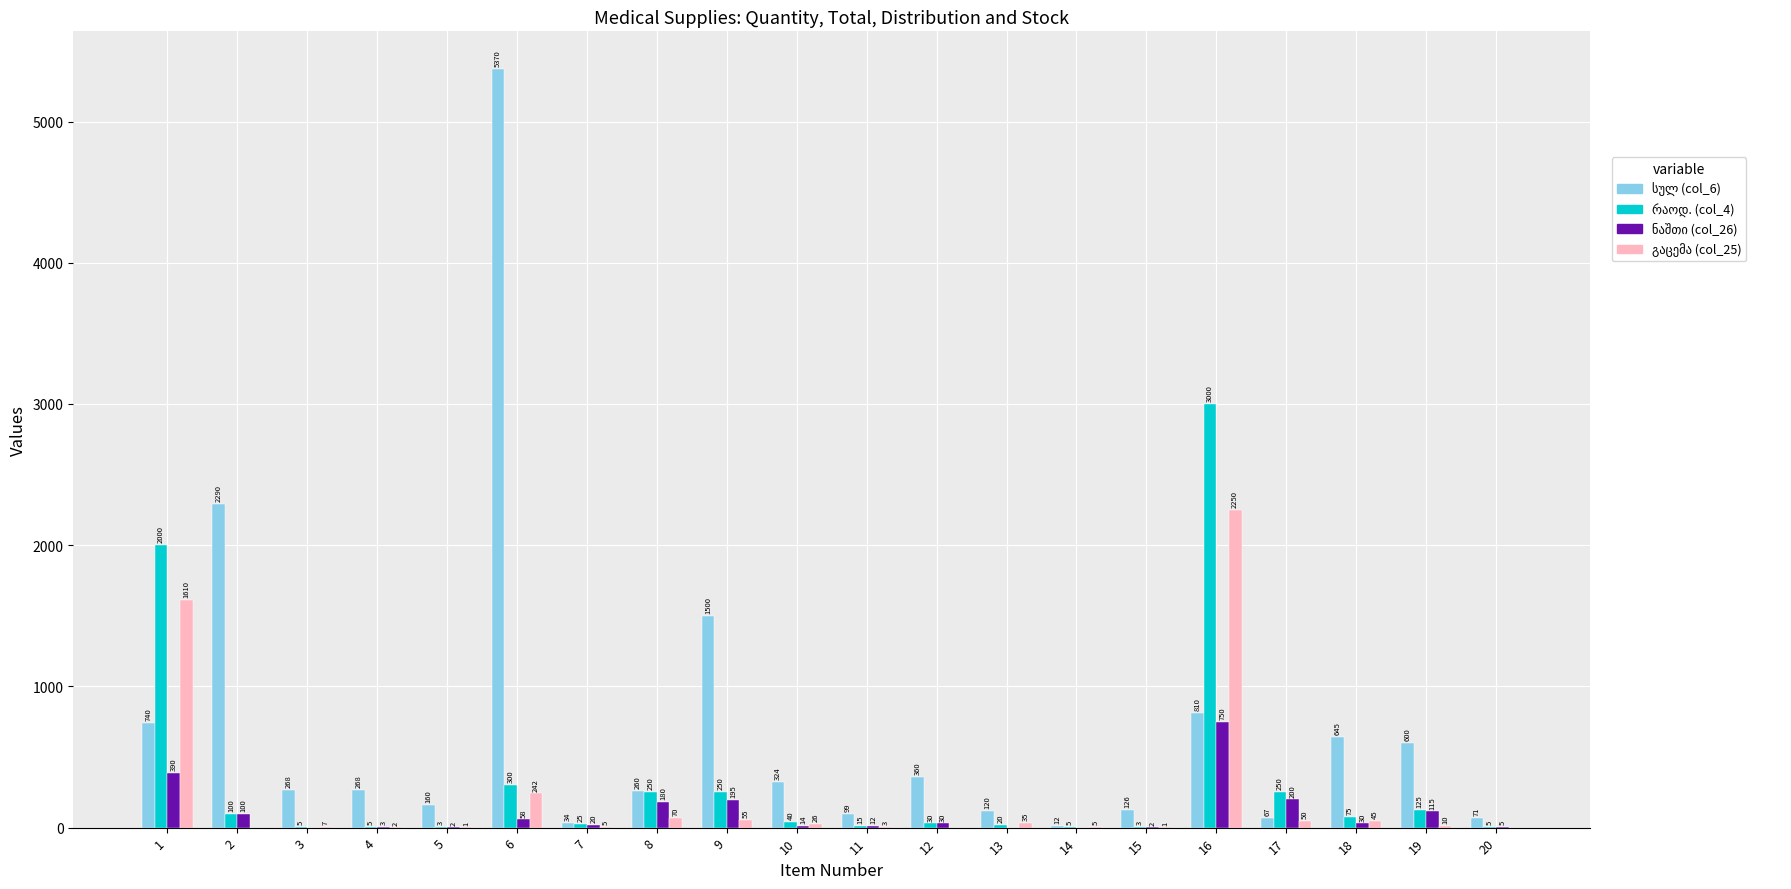

At which category is the sum across all series the highest?

16